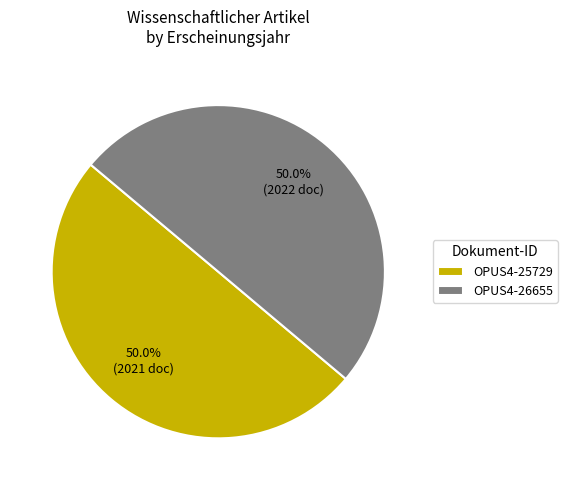

Combined, what portion of the pie is OPUS4-25729 and OPUS4-26655?

100.0%